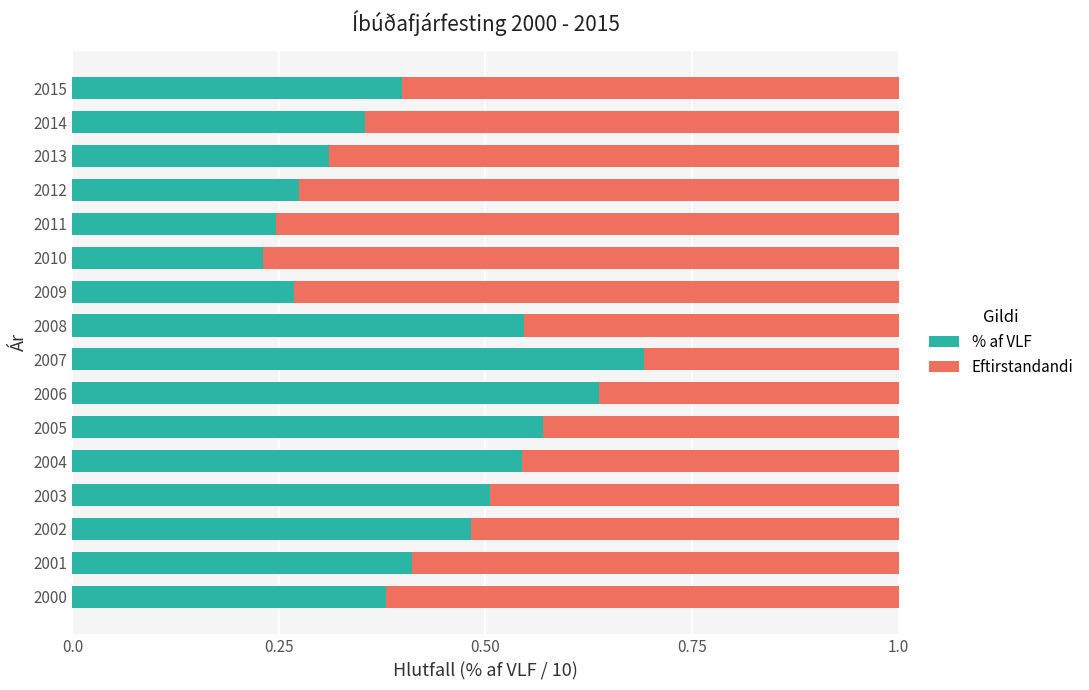

What is the total value across all series at 2014?

1.0